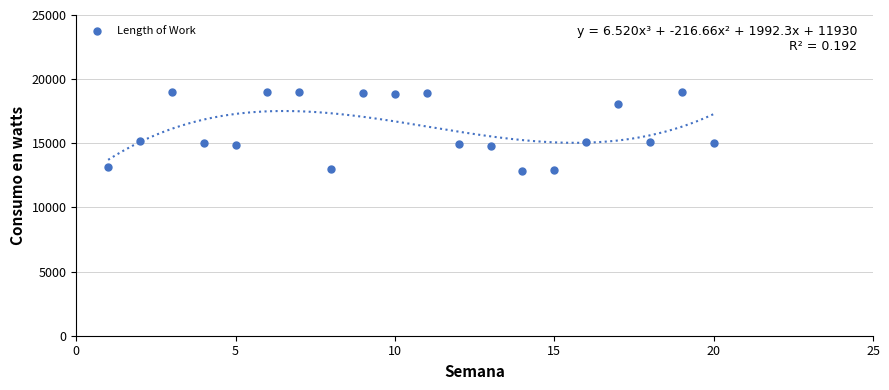

What is the range of Y values (max minus min)?

6162.0